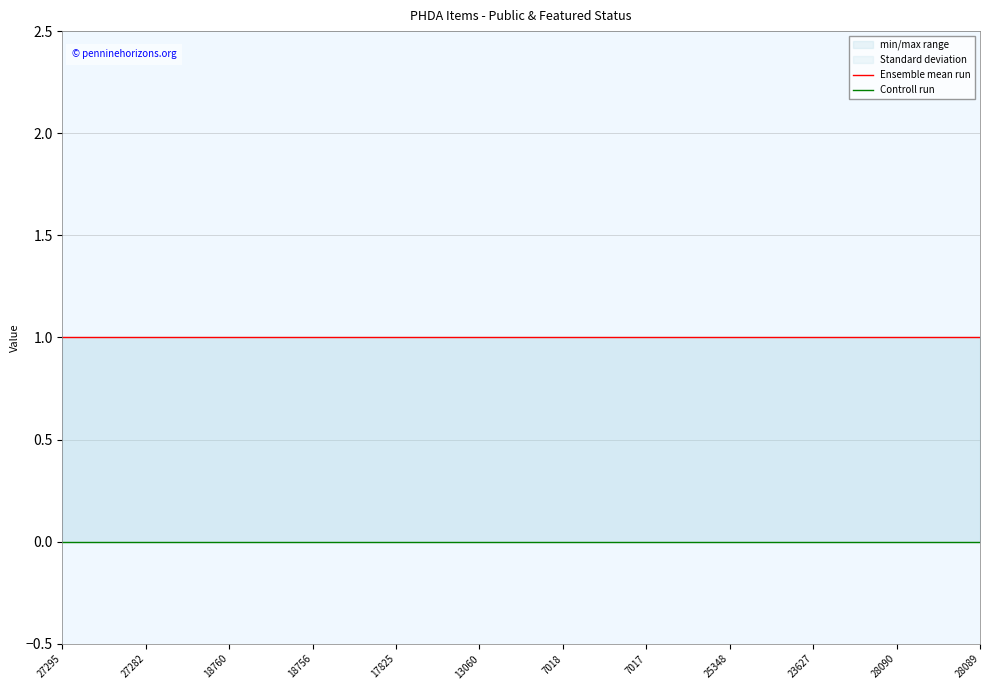

At how many categories does at least one series exceed 0?

12